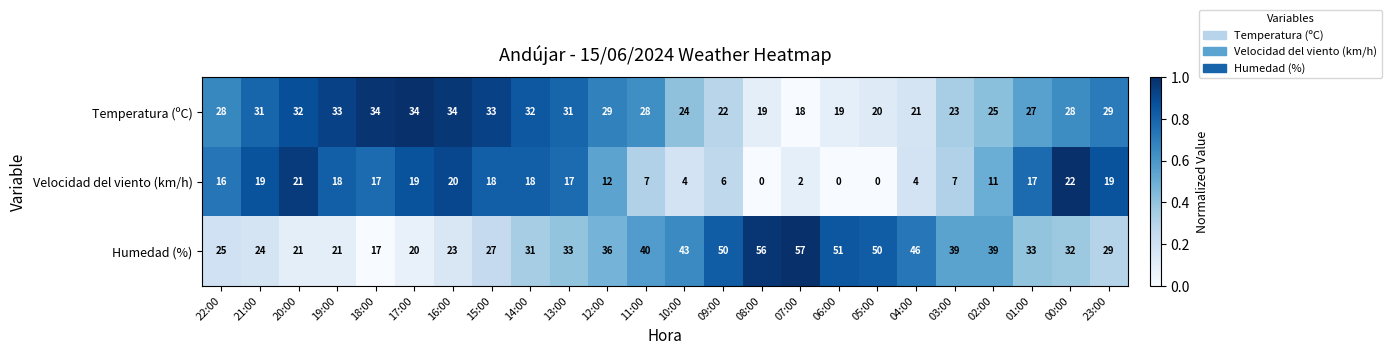

At how many categories does at least one series exceed 0?

24